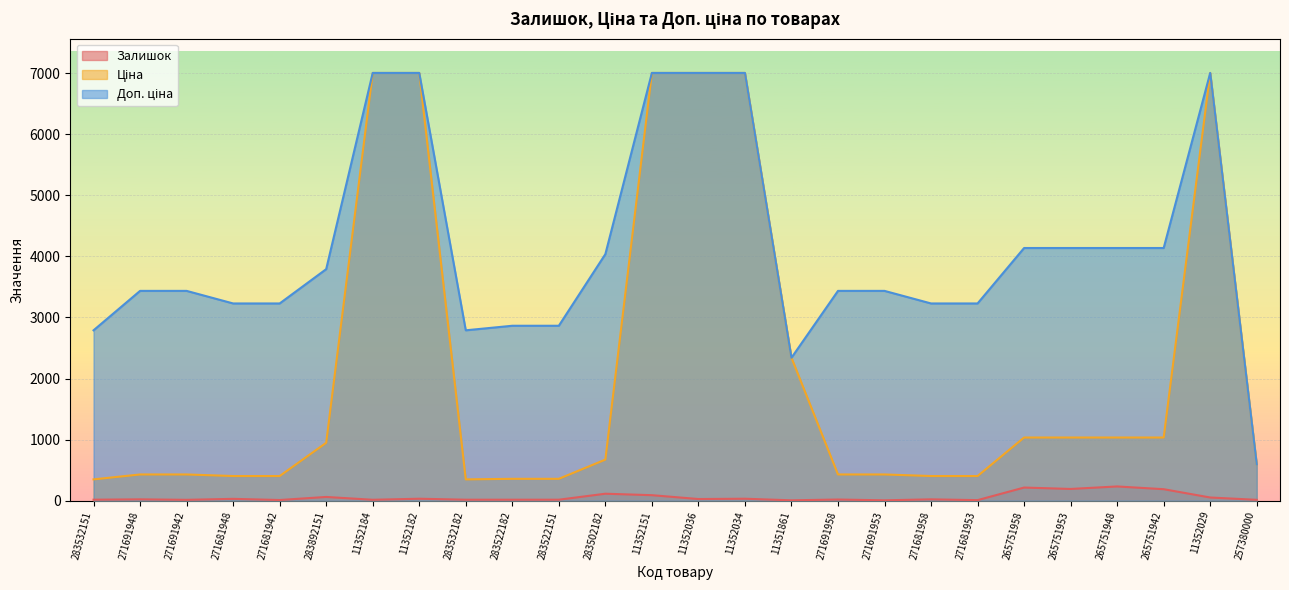

True or false: Ціна and Залишок cross at least once.

False